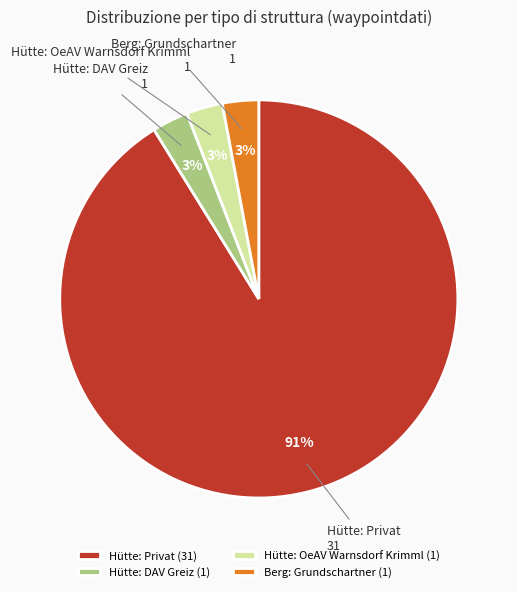

What is the ratio of the value at Hütte: DAV Greiz (1) to the value at Hütte: OeAV Warnsdorf Krimml (1)?

1.0